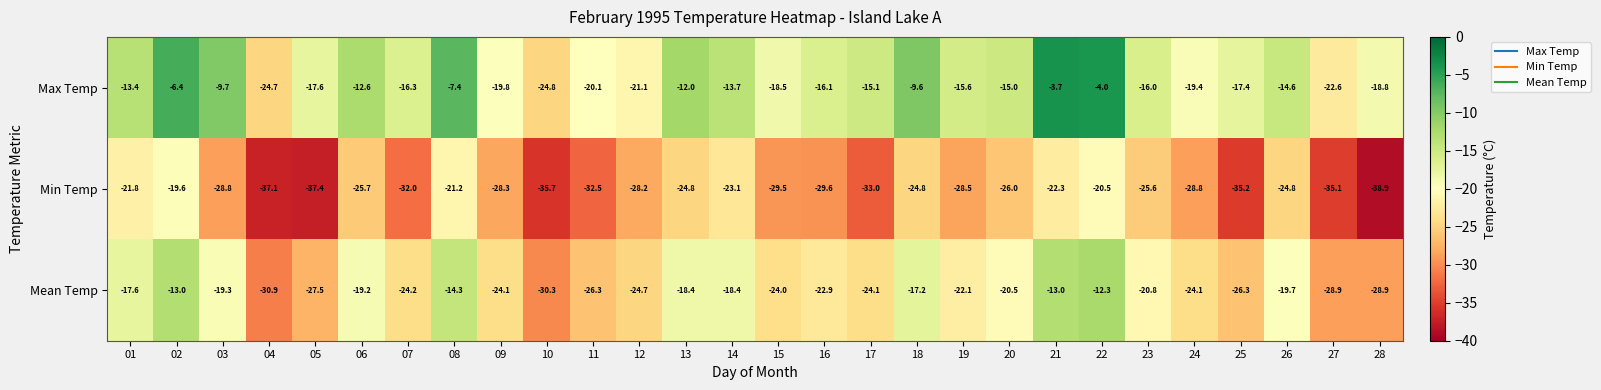

What is the difference between the maximum and minimum values in the Min Temp series?

19.3